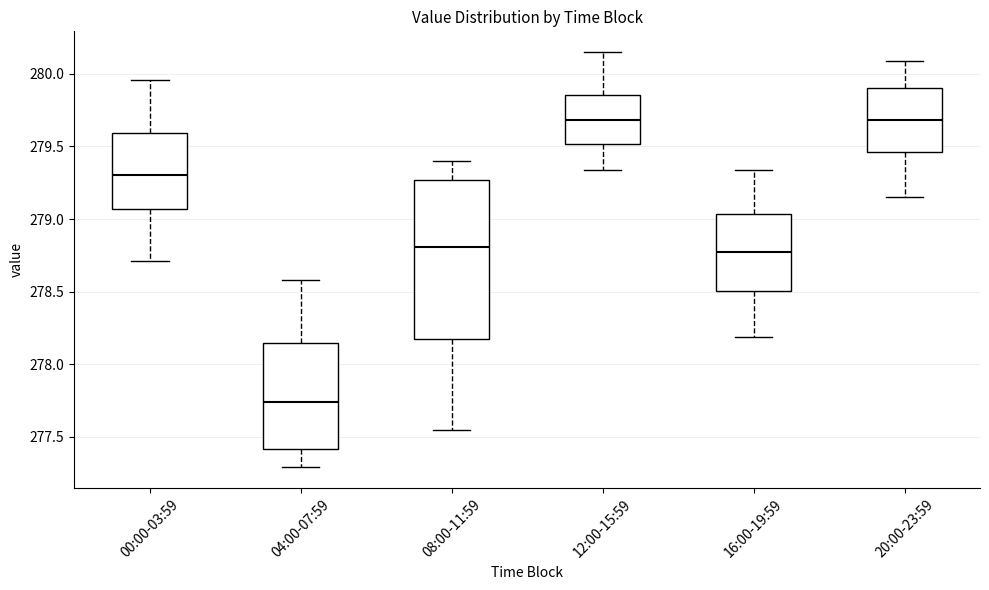

Which box has the lowest median line?

04:00-07:59